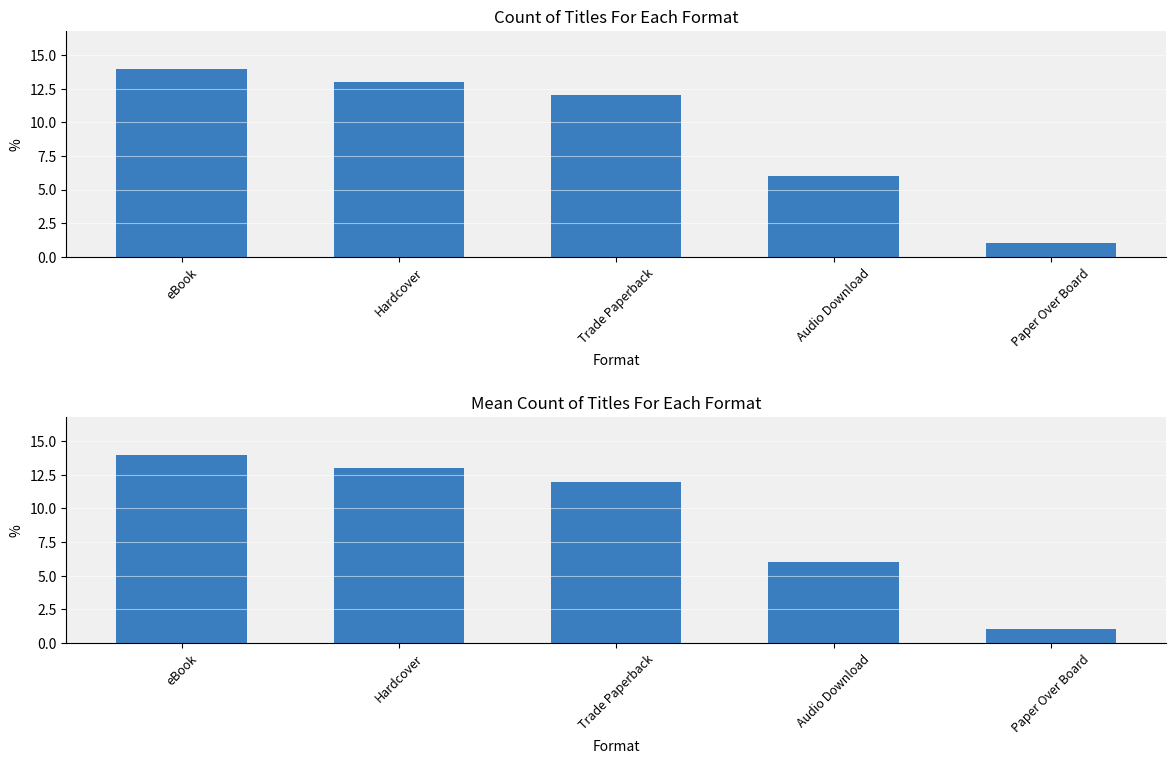

How many bars are there in total?

5